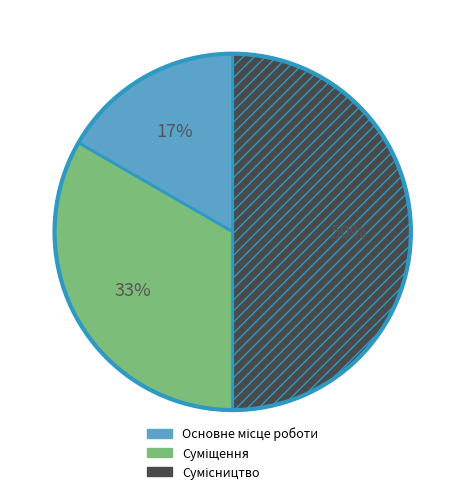

To the nearest percent, what is the average slice percentage?

33%